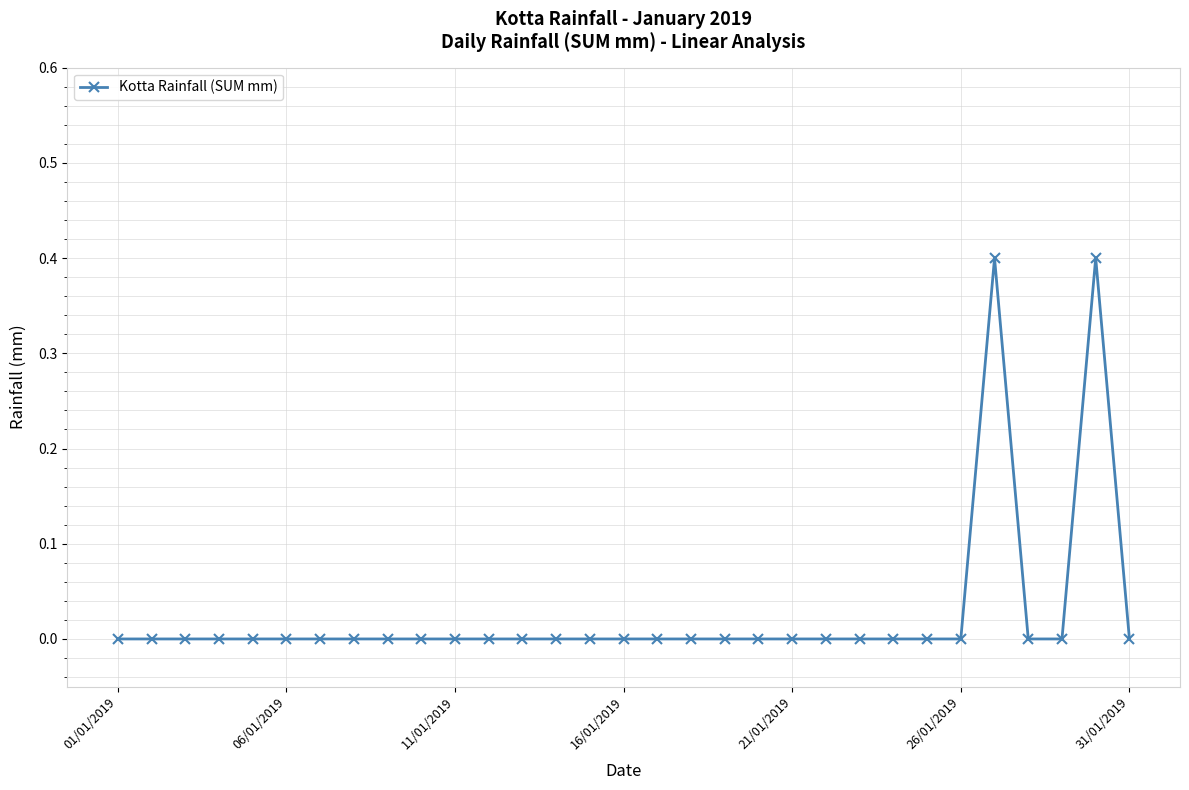

What is the difference between the maximum and second lowest values?

0.4